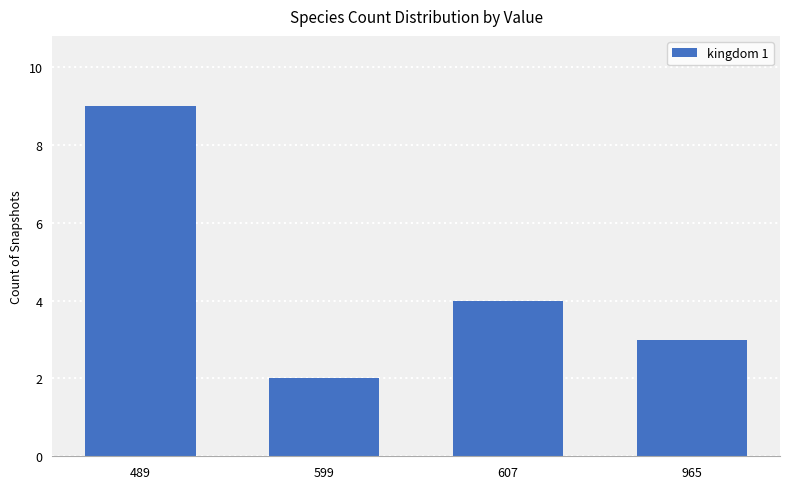

Is it true that the value at 965 is 3?

True